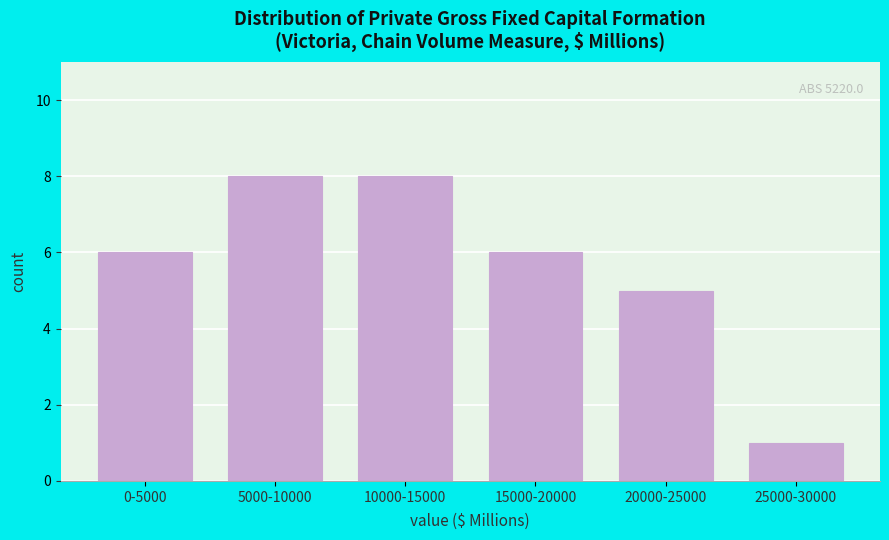

Reading left to right, what are all the values shown in this chart?

0-5000=6	5000-10000=8	10000-15000=8	15000-20000=6	20000-25000=5	25000-30000=1